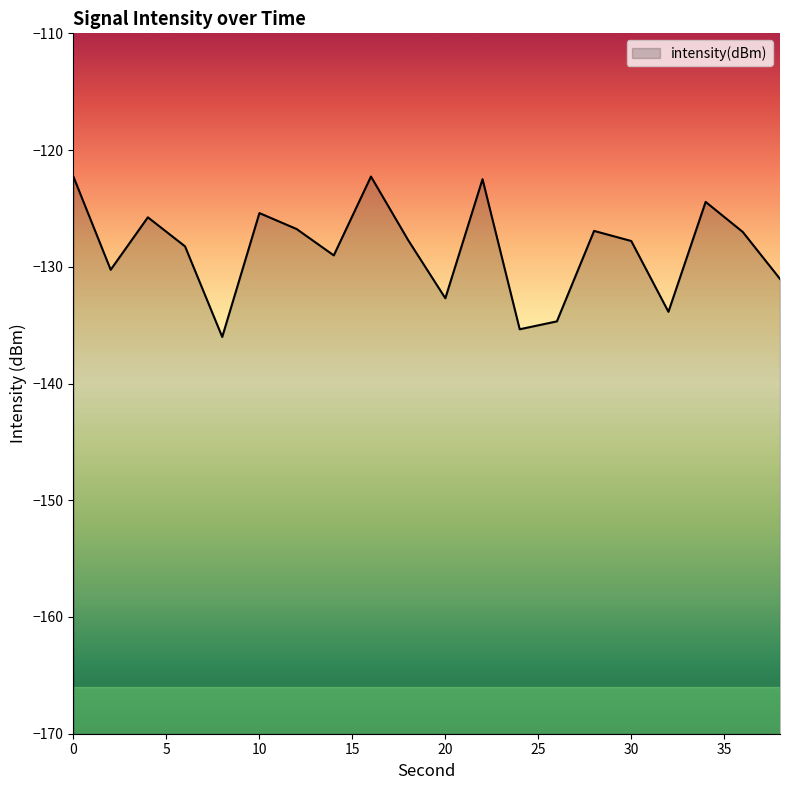

Which label corresponds to the smallest value in the chart?

8